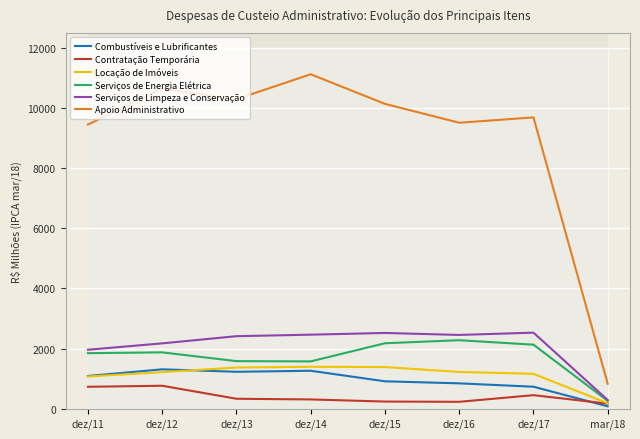

What value does the Serviços de Limpeza e Conservação series have at dez/11?

1963.3